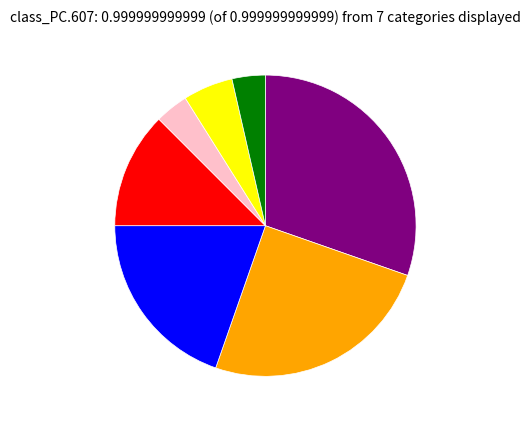

Is there a majority slice in this chart?

No